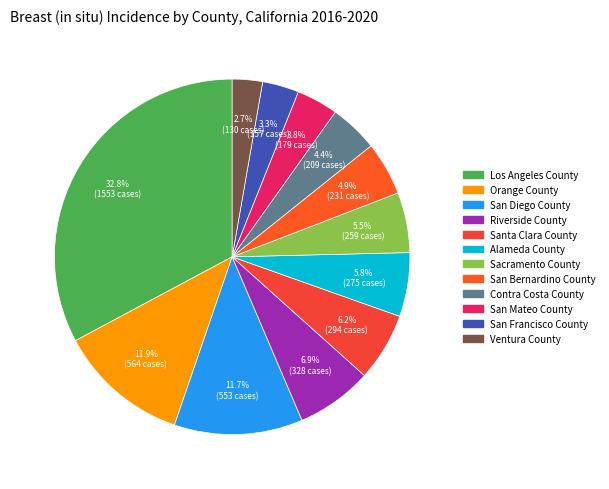

What percentage is the San Bernardino County slice, to the nearest percent?

5%